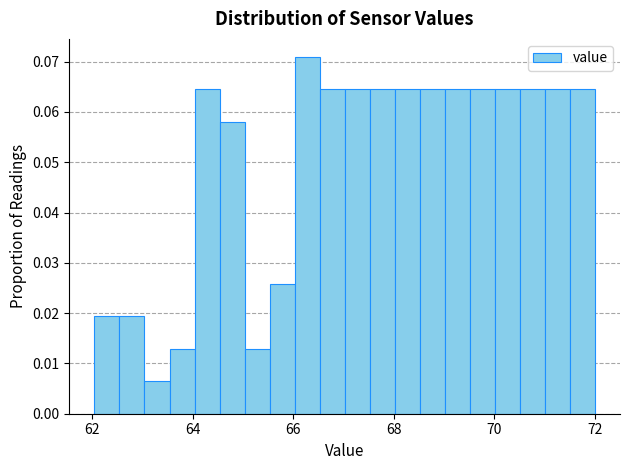

Around what value on the x-axis is the tallest bar? Give the approximate position of its centre, as read against the axis.

66.2